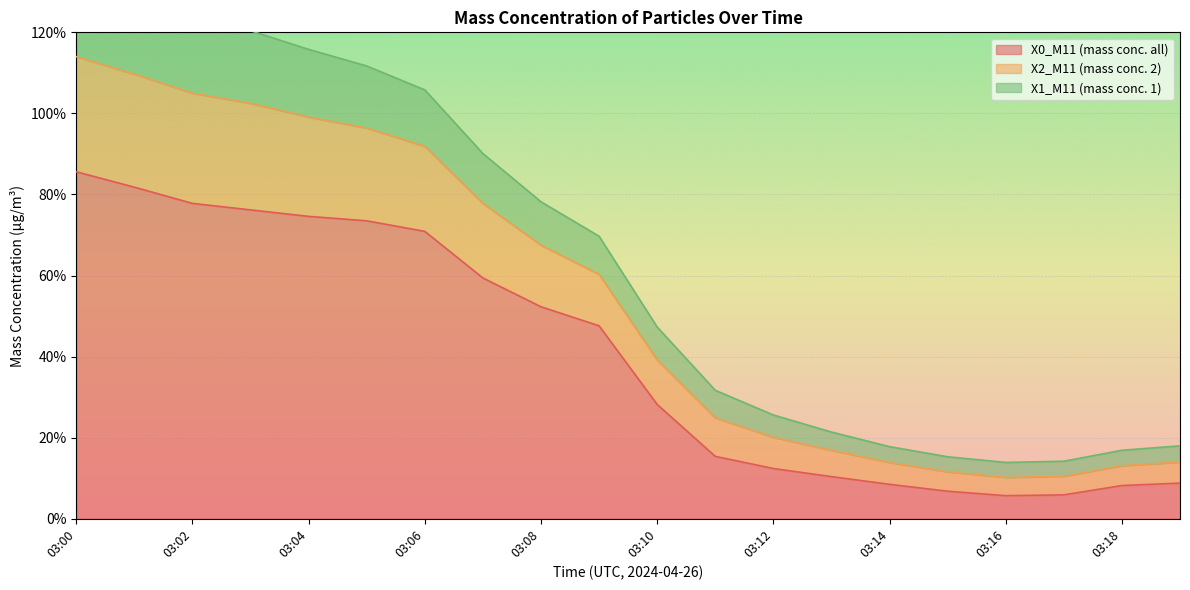

True or false: X1_M11 (mass conc. 1) and X2_M11 (mass conc. 2) cross at least once.

False